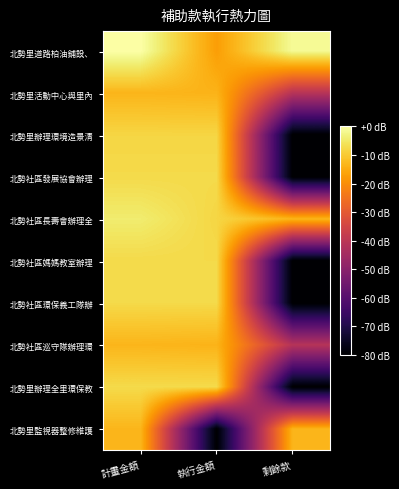

Between 計畫金額 and 執行金額, which series saw the biggest shift?

北勢里監視器整修維護